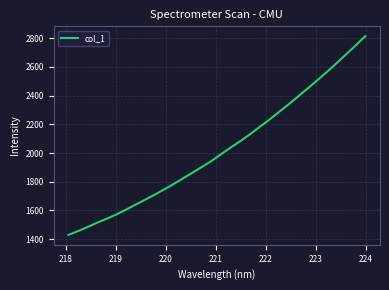

What is the average value?

2024.8